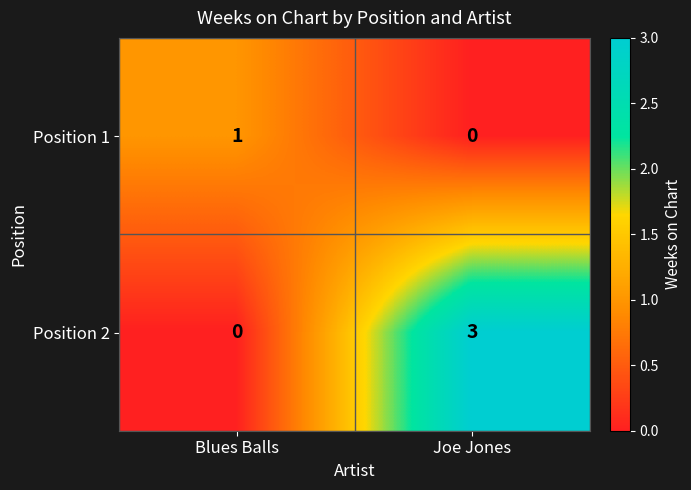

The value of Position 1 at Blues Balls is 0. True or false?

False